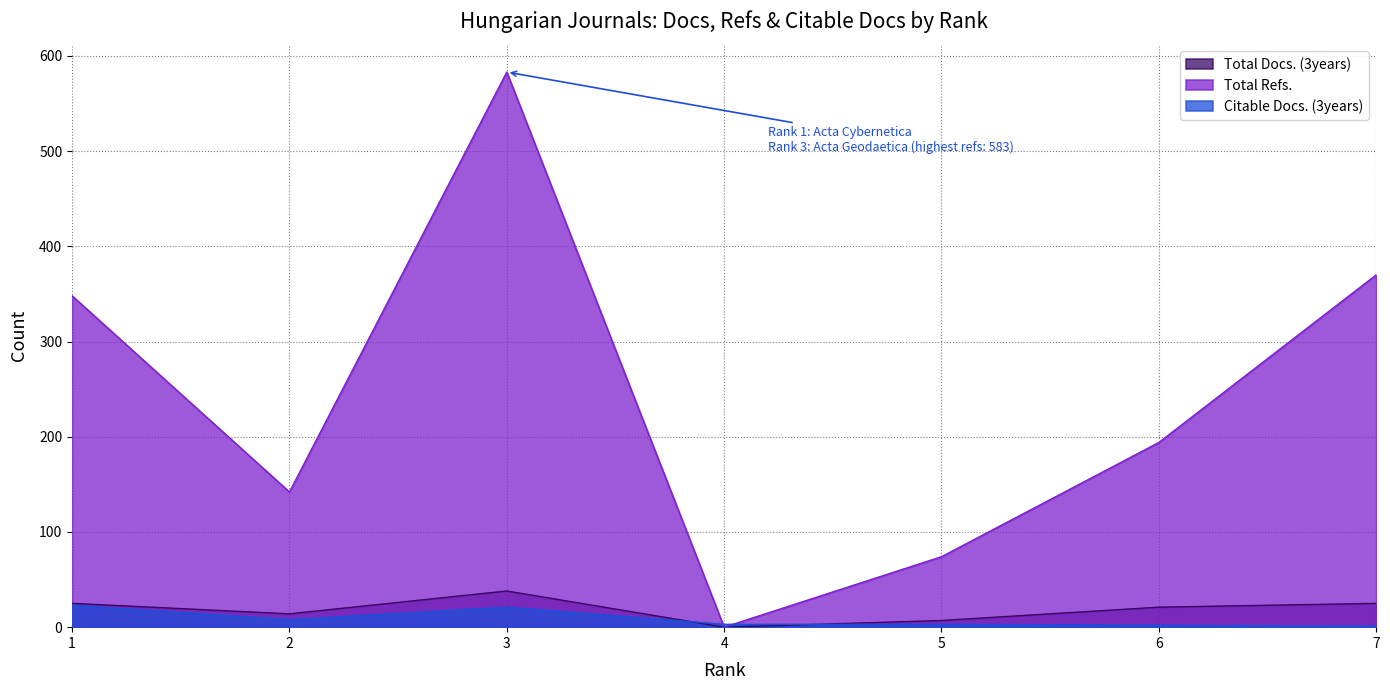

What is the value of the Total Refs. point at the 3rd from the left?

583